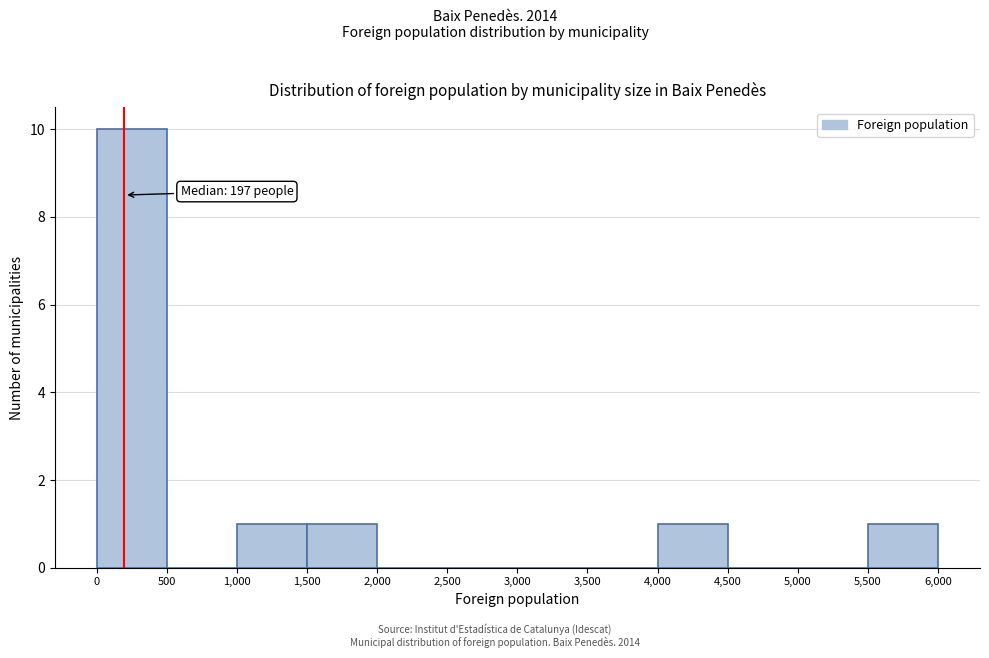

Over which range of the x-axis is the bar tallest?

0 to 500